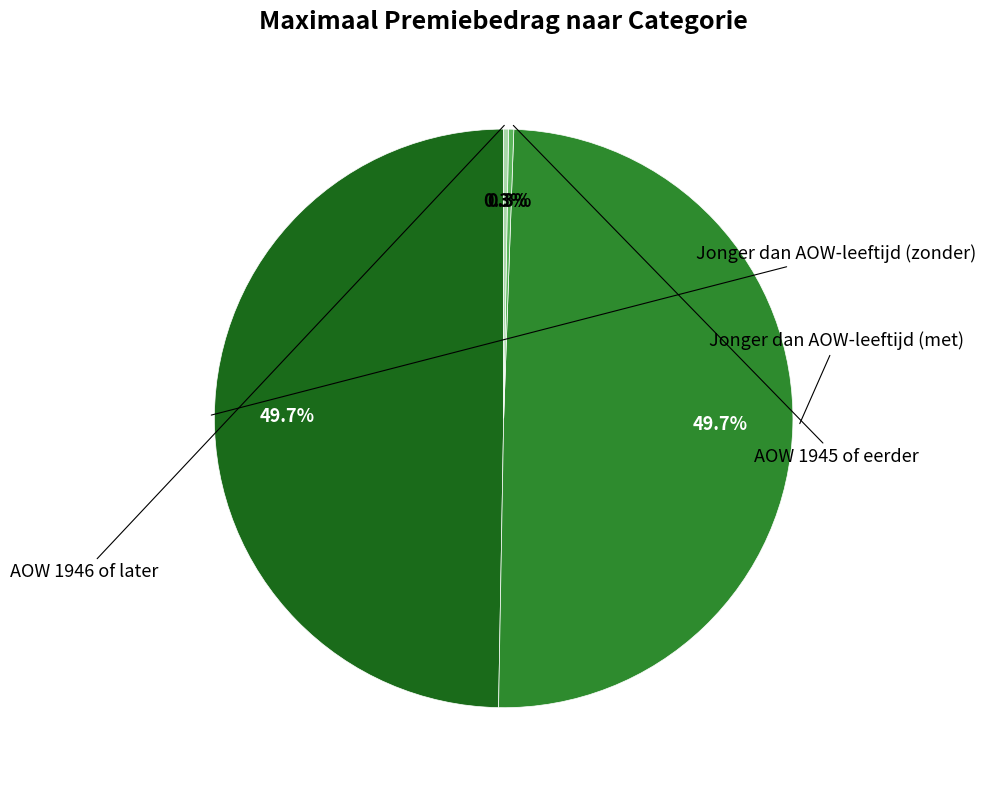

Count the number of slices in the pie.

4